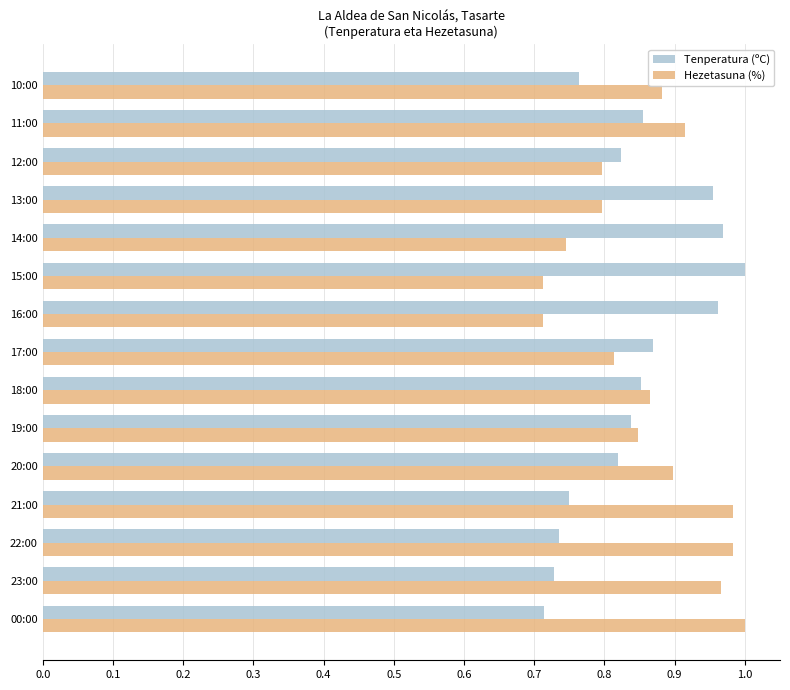

List the series in order of their overall mean, lowest first.

Tenperatura (ºC), Hezetasuna (%)